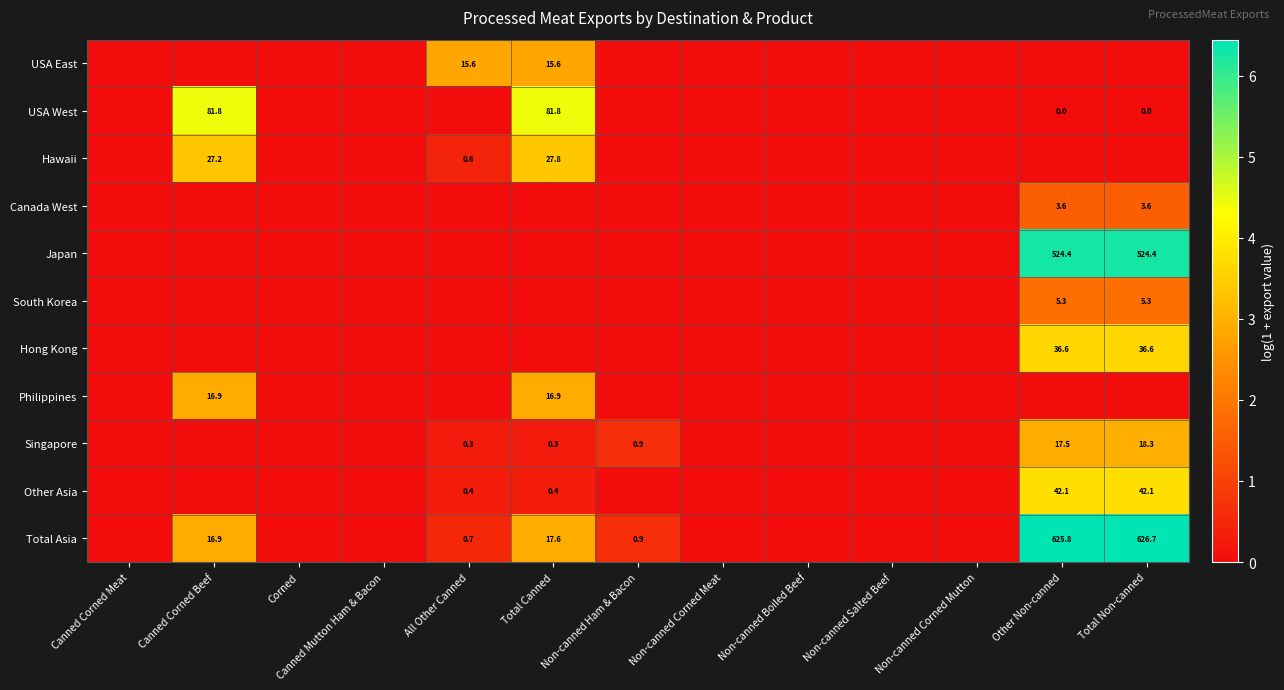

At Corned, list the series in order from smallest to largest.

USA East, USA West, Hawaii, Canada West, Japan, South Korea, Hong Kong, Philippines, Singapore, Other Asia, Total Asia